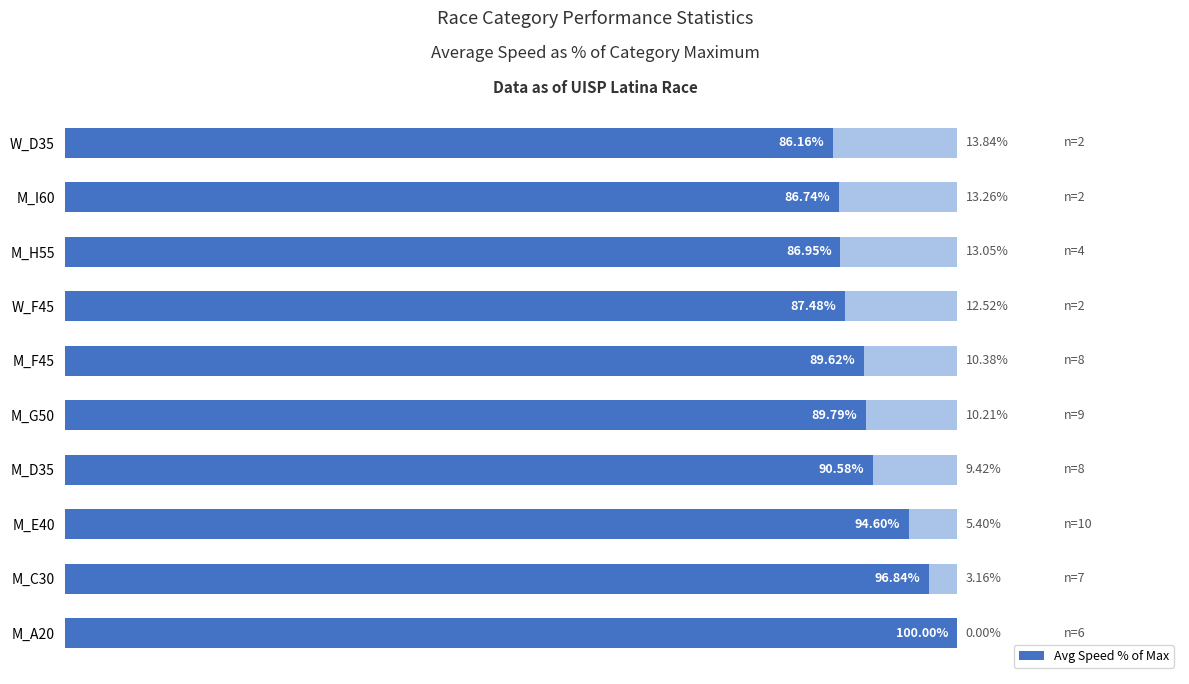

List the labels in order of value, smallest first.

9, 8, 7, 6, 5, 4, 3, 2, 1, 0